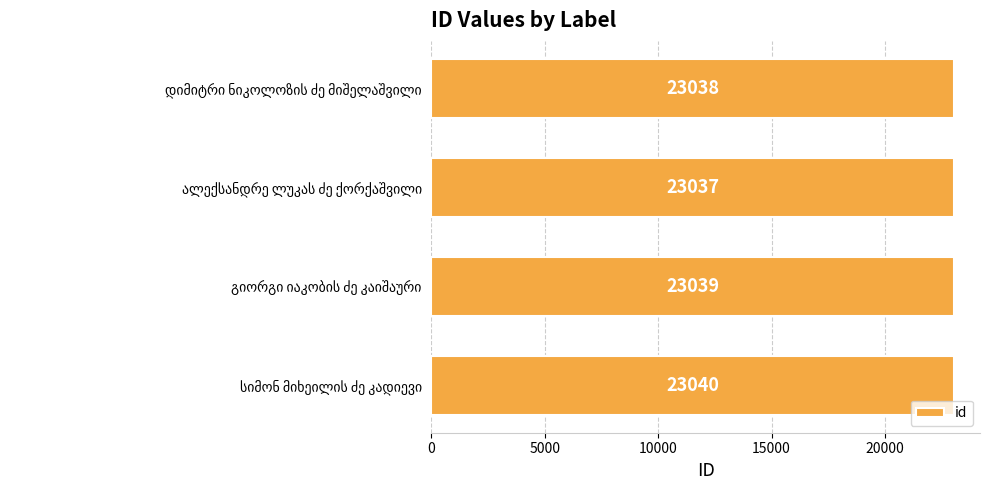

How many categories are shown in the chart?

4